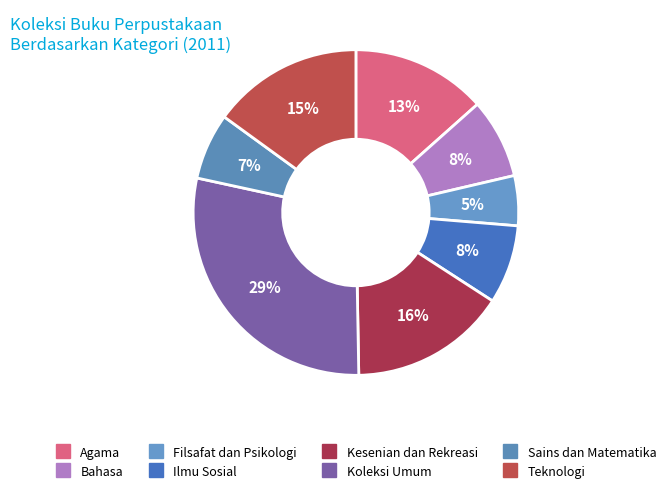

To the nearest percent, what is the combined percentage of Teknologi and Kesenian dan Rekreasi?

31%